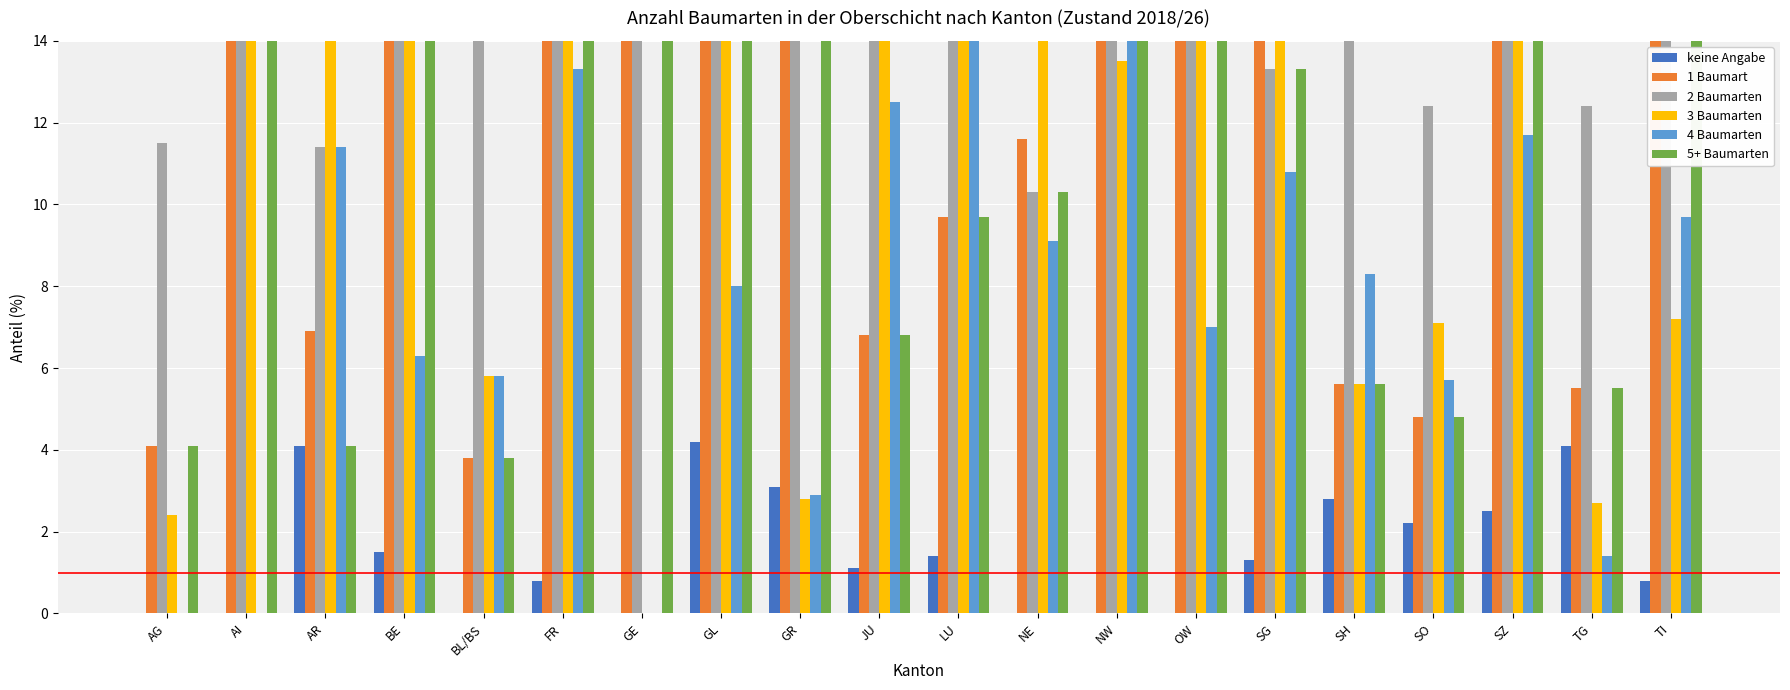

What position from the left is GL?

8